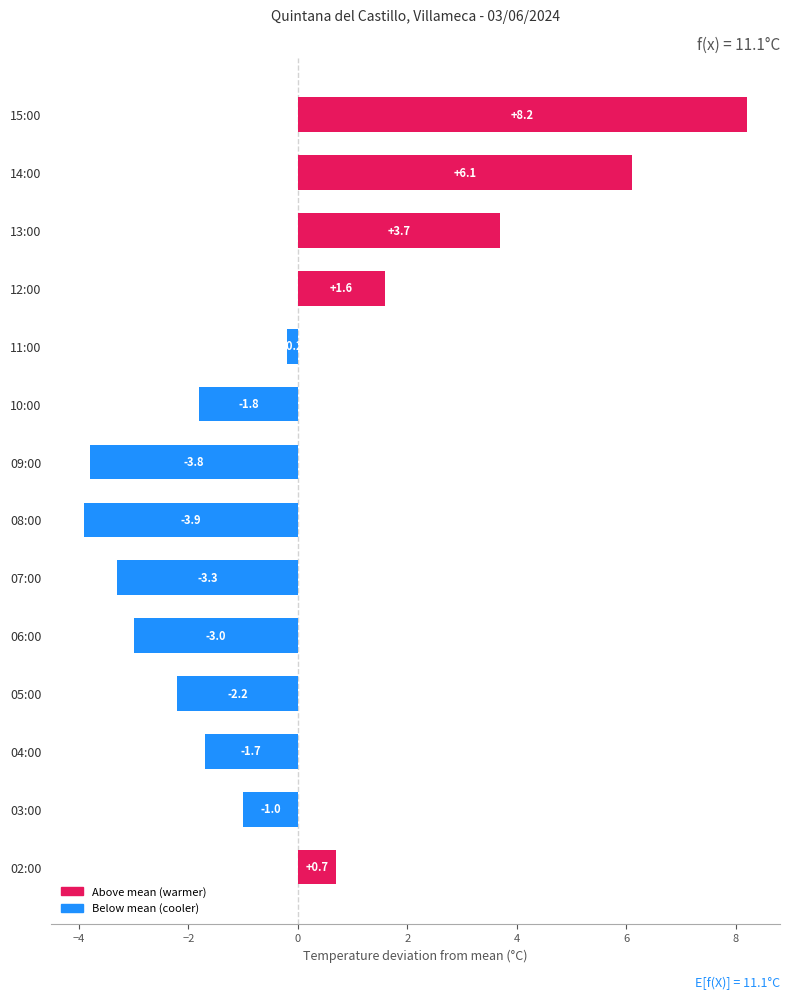

Is it true that the value at 12:00 is 0.8?

False